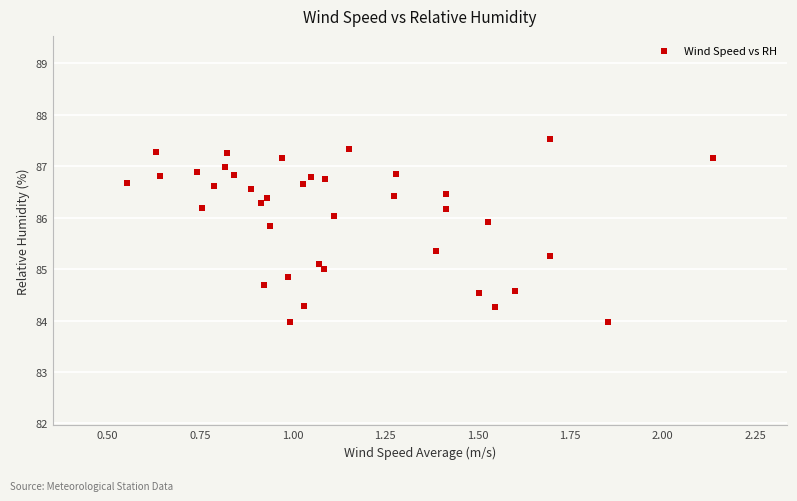

What is the range of Y values (max minus min)?

3.6